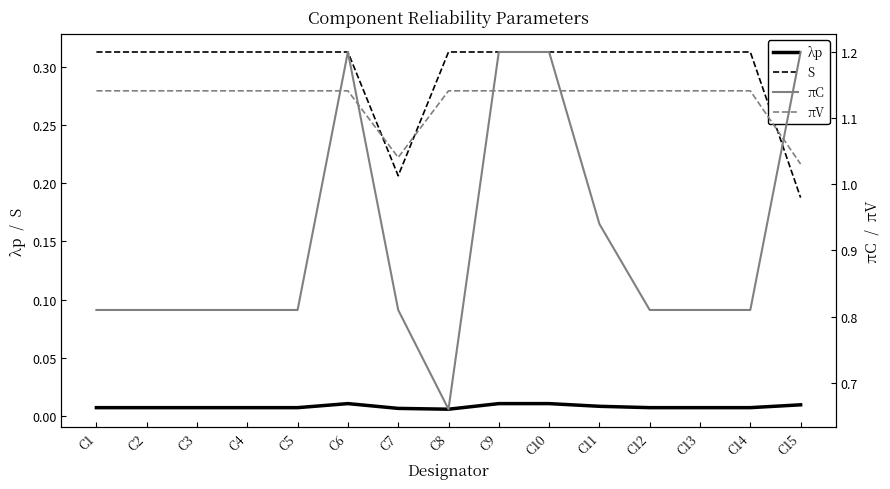

How many lines are shown in the chart?

4